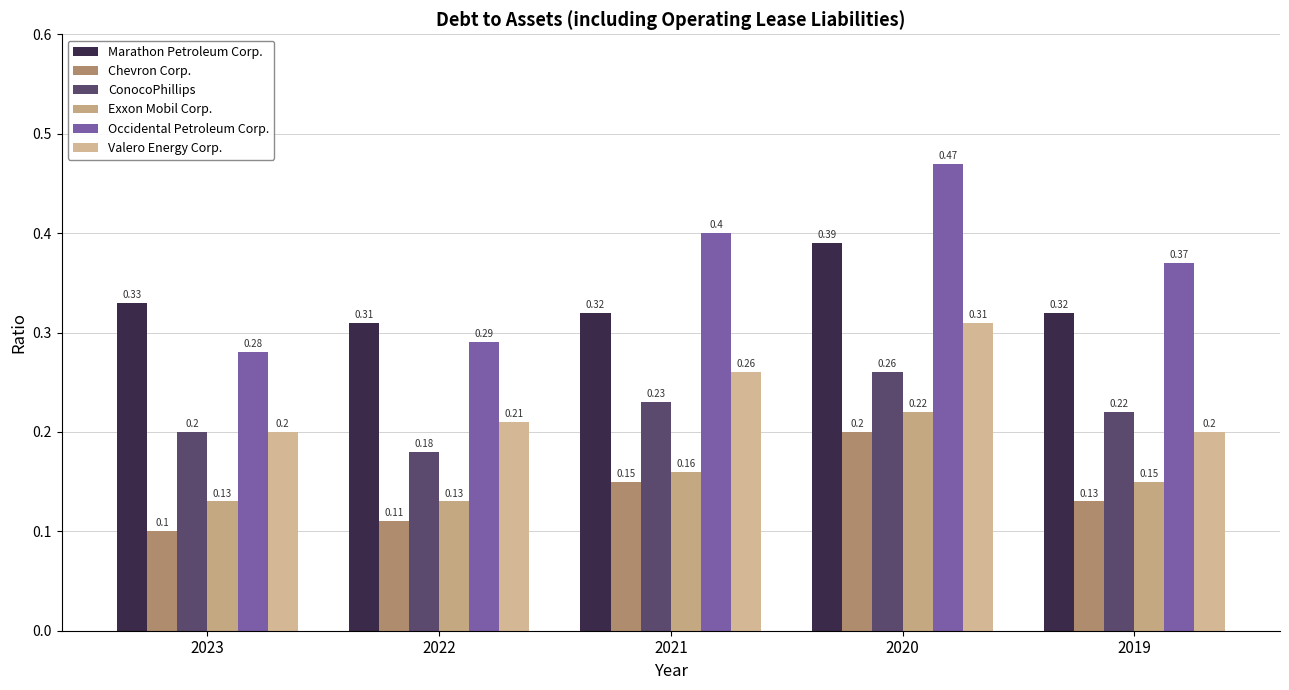

What is the difference between the maximum and minimum values in the Occidental Petroleum Corp. series?

0.2